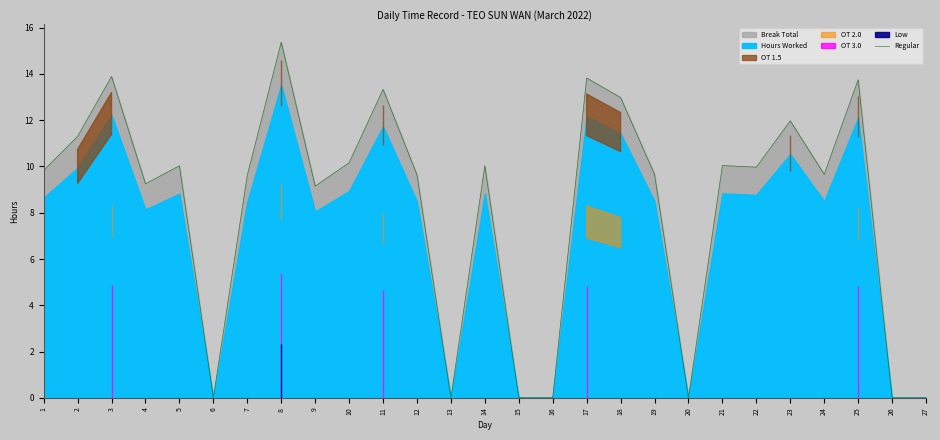

Where is the data nearest to the value 7?

9